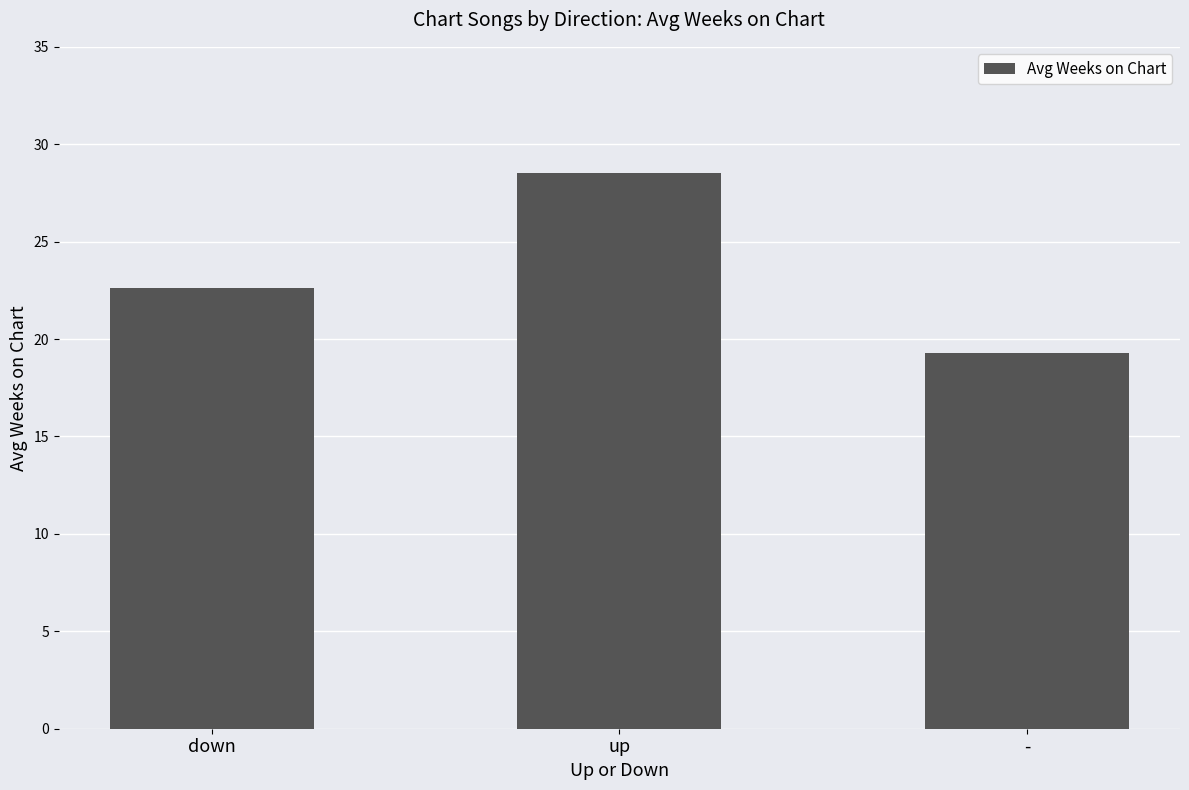

What is the value of the 1st bar from the left?

22.6